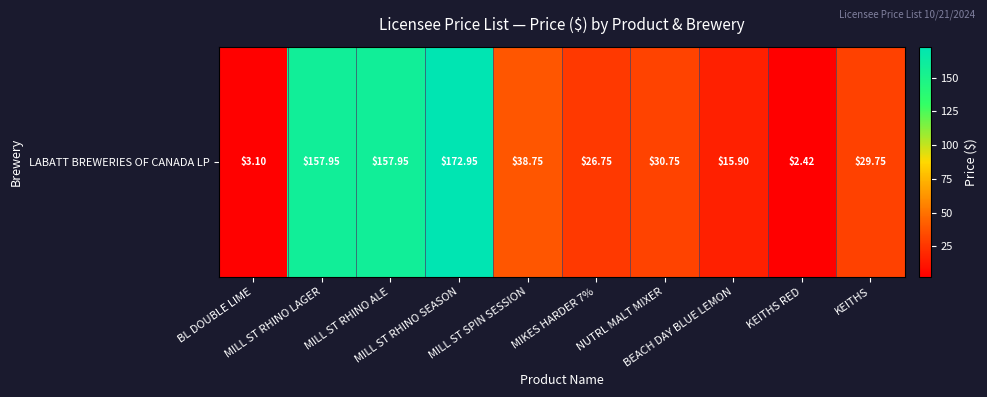

Between NUTRL MALT MIXER and BL DOUBLE LIME, which is larger?

NUTRL MALT MIXER